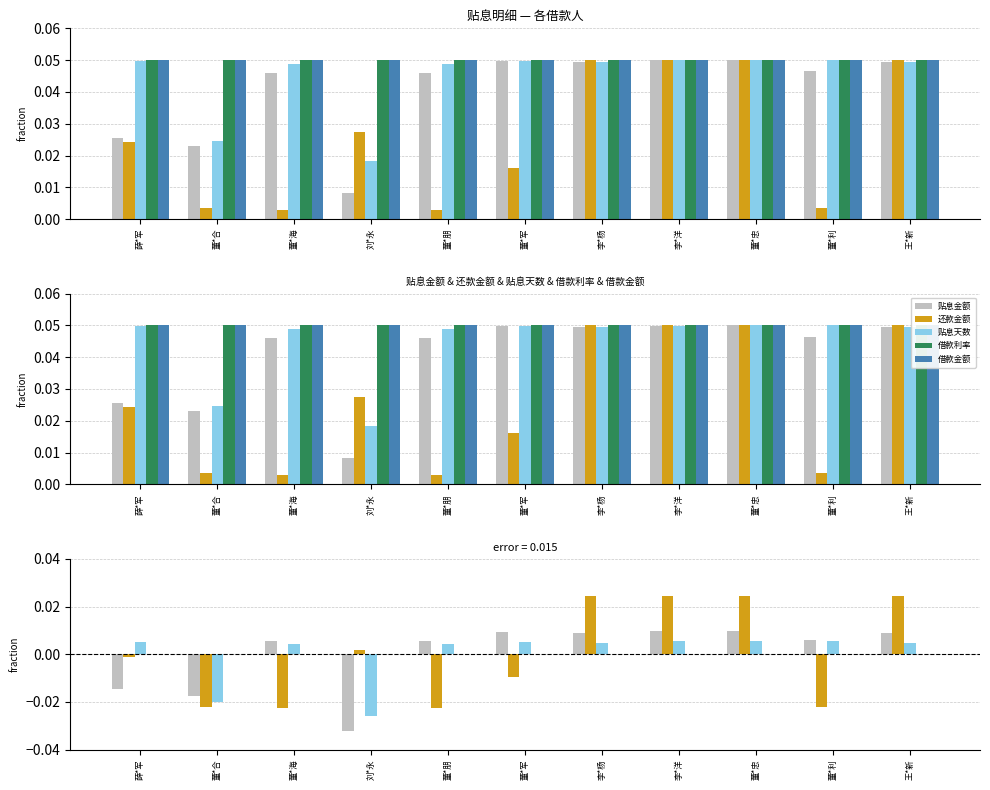

At which category is the sum across all series the highest?

董*忠